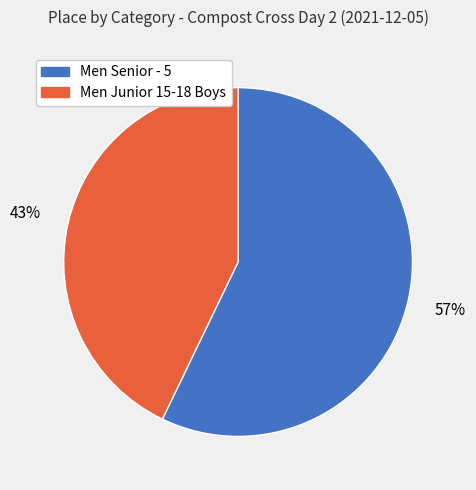

Between Men Senior - 5 and Men Junior 15-18 Boys, which is larger?

Men Senior - 5